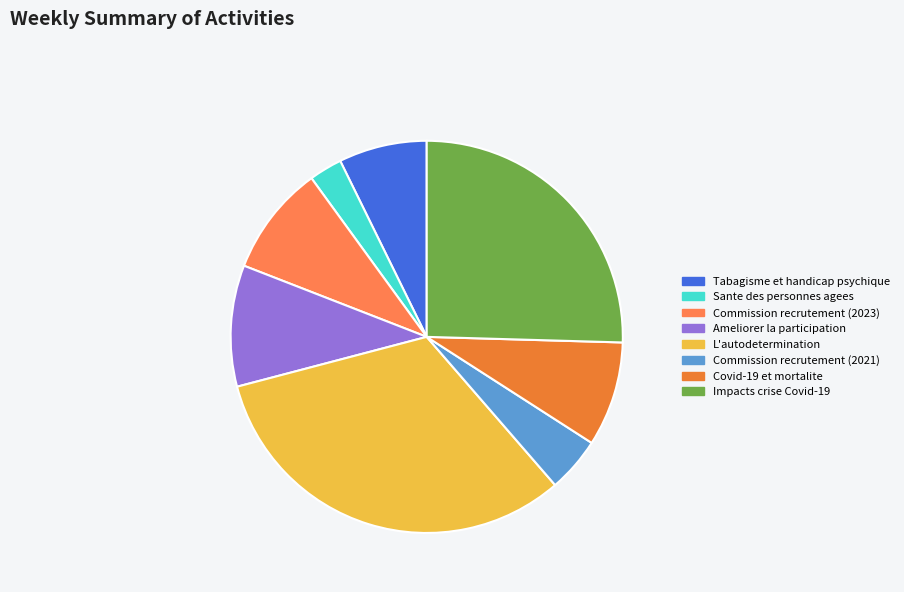

How many slices are in this pie chart?

8